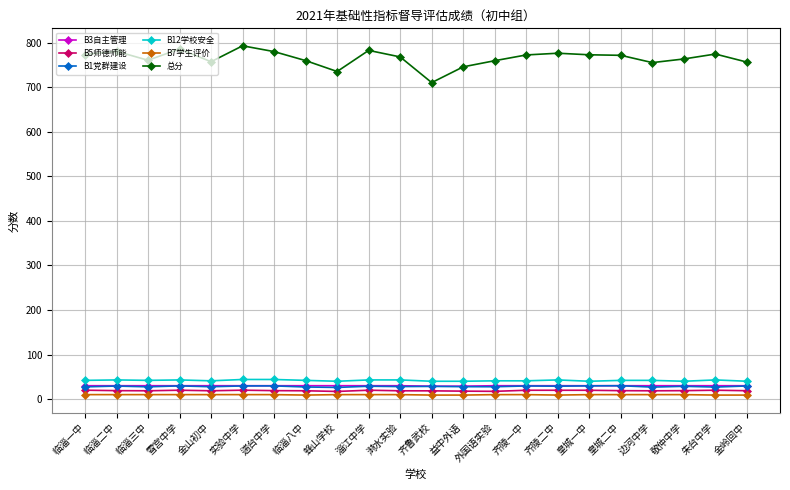

What is the maximum value for B12学校安全?

44.0